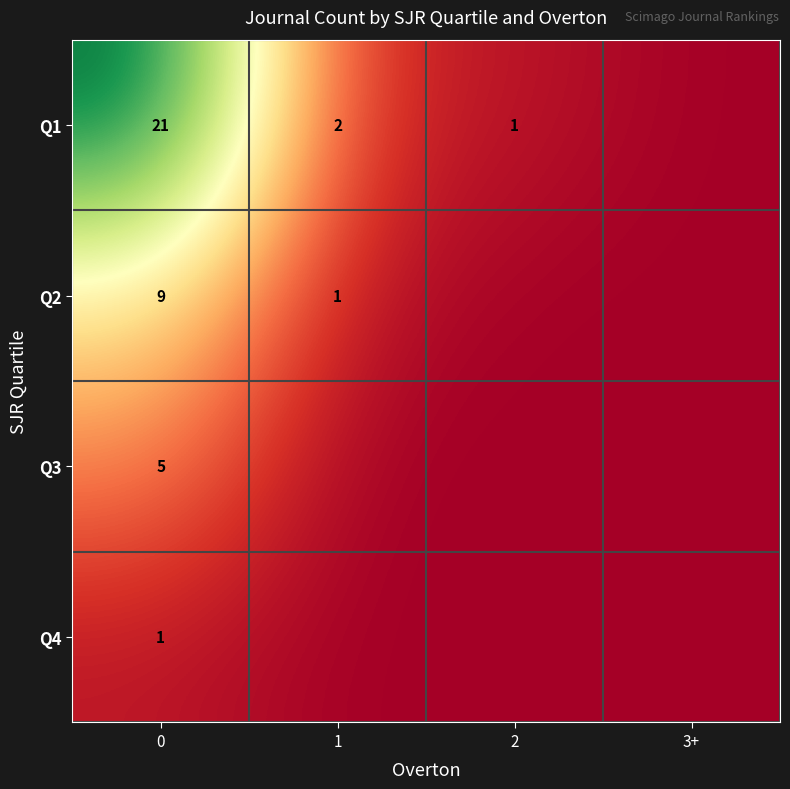

What is the sum of the Q2 values at 1 and 0?

10